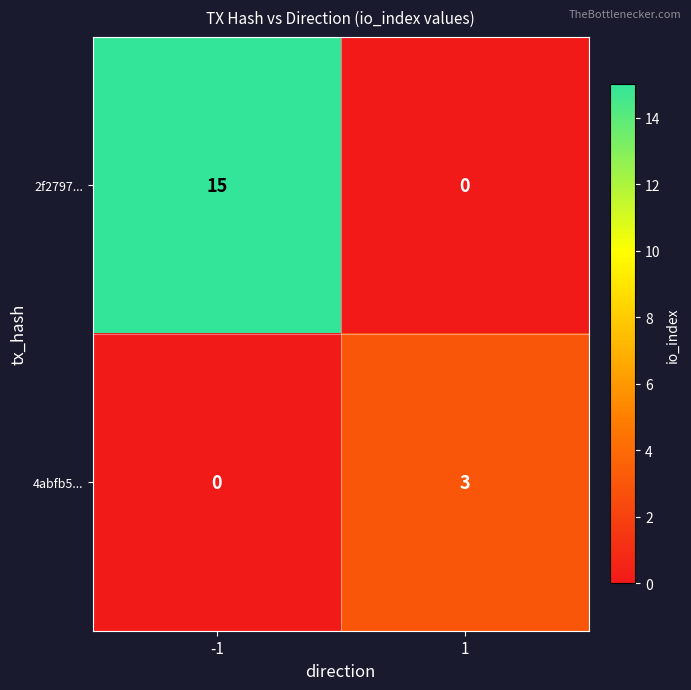

What is the difference between the highest and lowest values at 1?

3